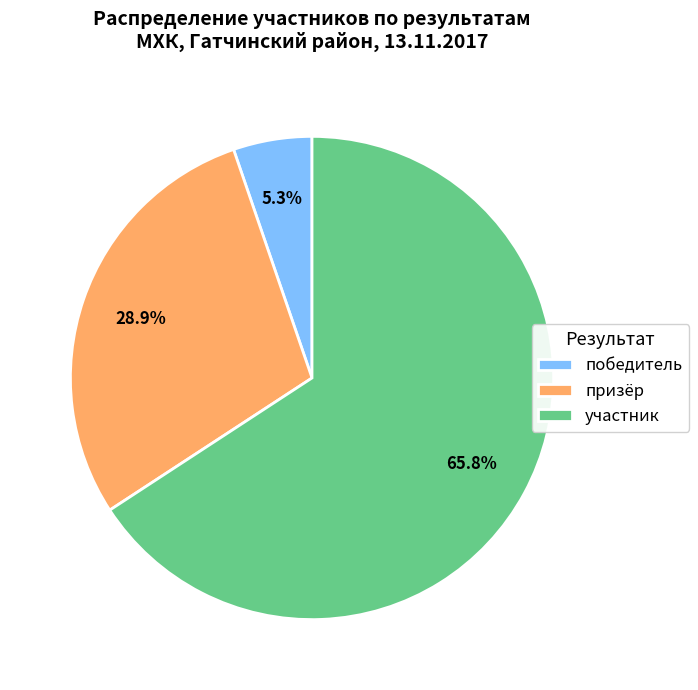

Count the number of slices in the pie.

3